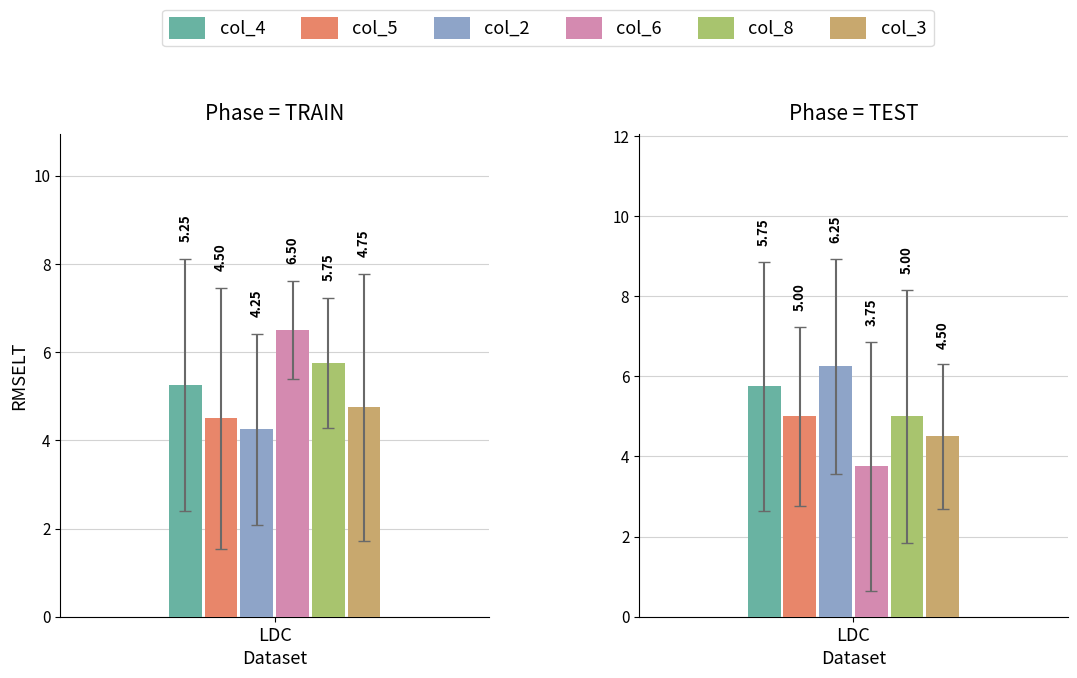

What is the spread (max minus min) of values at 5?

6